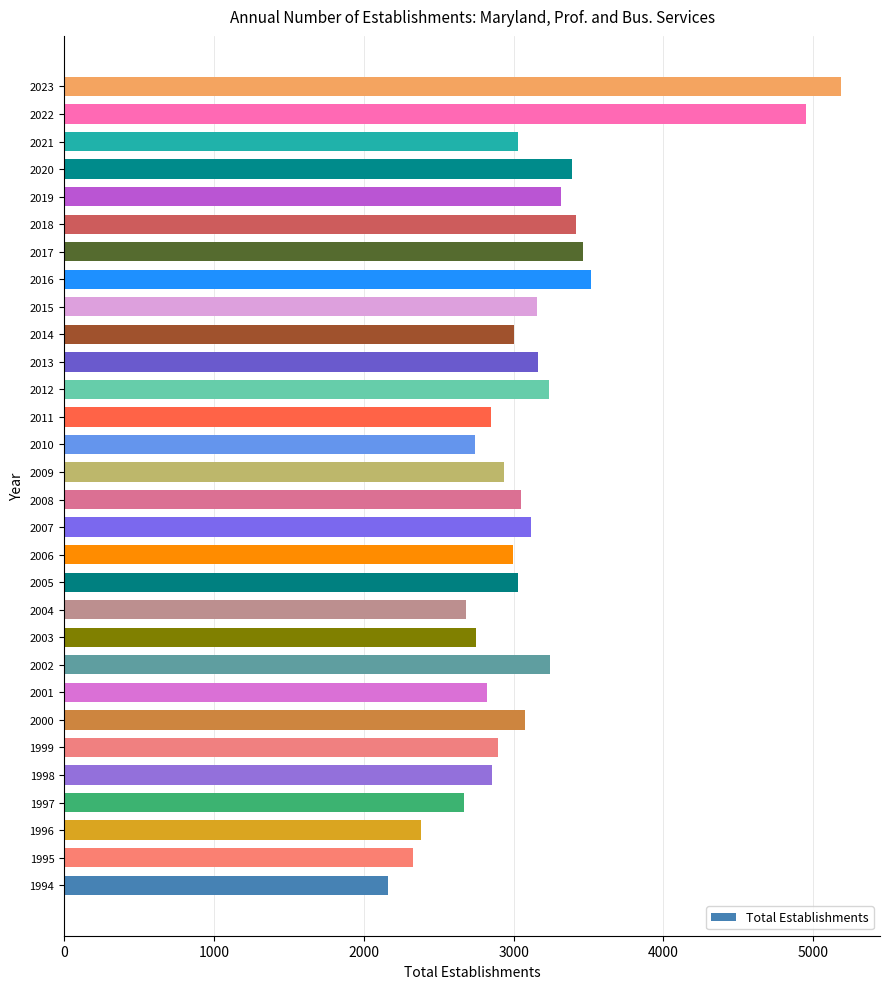

At which label is the value closest to 3674?

2016